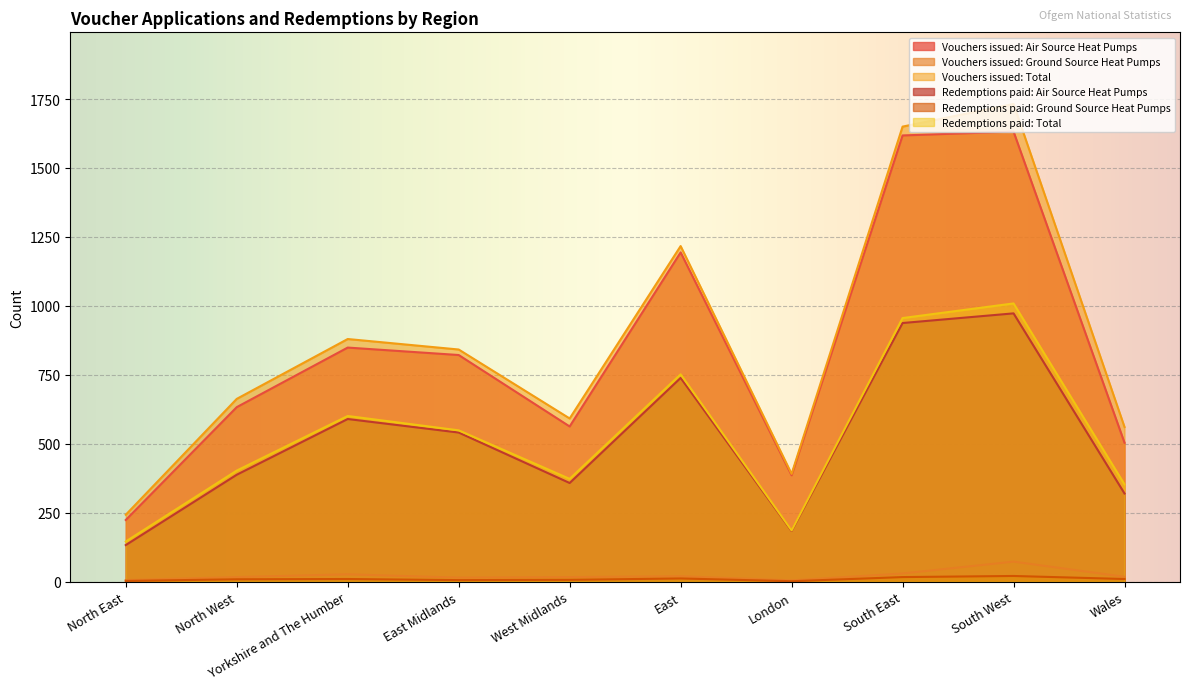

True or false: Vouchers issued: Total and Redemptions paid: Air Source Heat Pumps cross at least once.

False